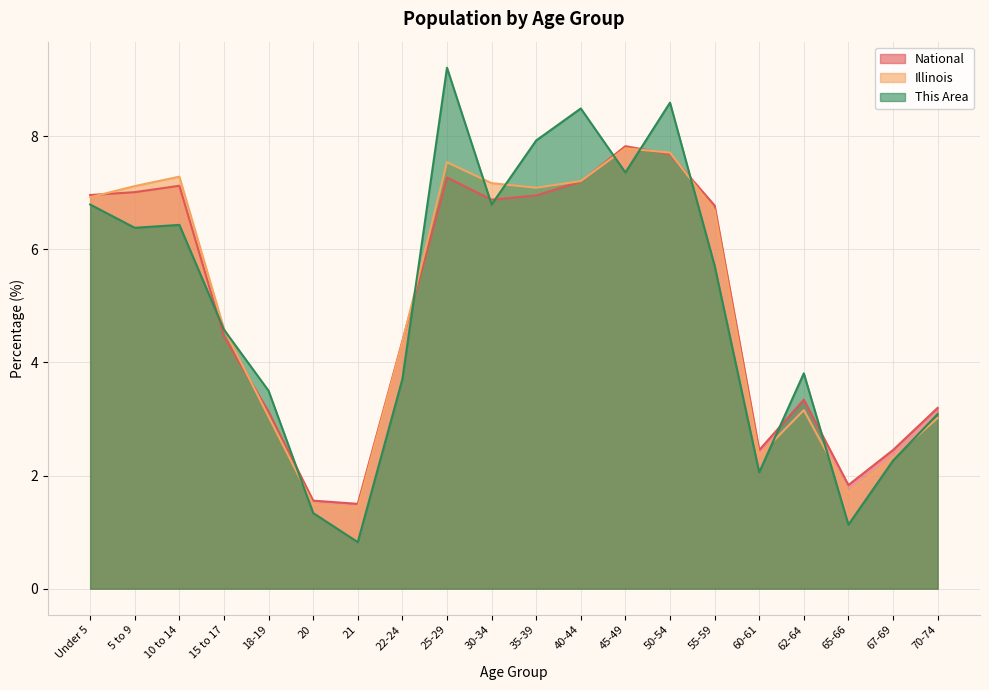

List the labels in order of Illinois value, smallest first.

21, 20, 65-66, 67-69, 60-61, 70-74, 18-19, 62-64, 22-24, 15 to 17, 55-59, Under 5, 35-39, 5 to 9, 30-34, 40-44, 10 to 14, 25-29, 50-54, 45-49